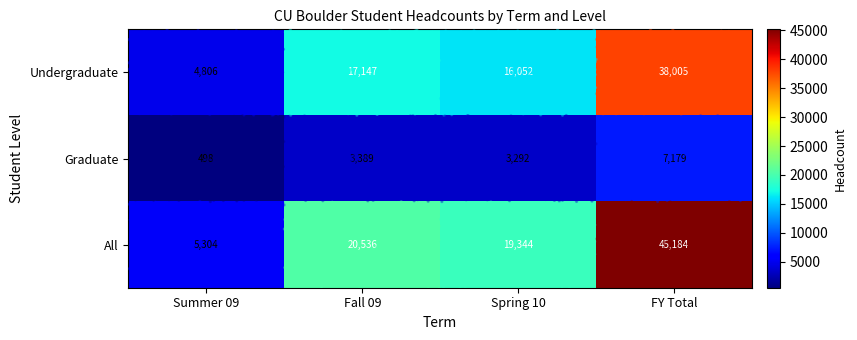

What is the maximum value shown in the chart?

45184